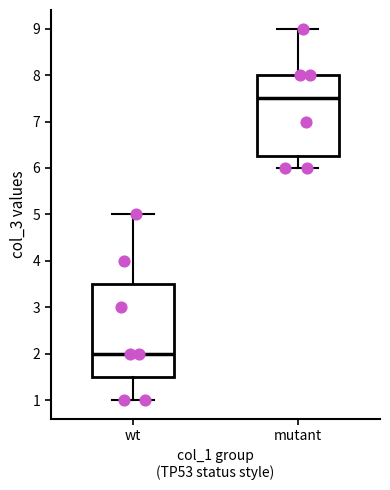

Where is the upper edge of the box for mutant on the y-axis? The values are not printed on the chart, so give them approximately, as read against the axis.

8.0